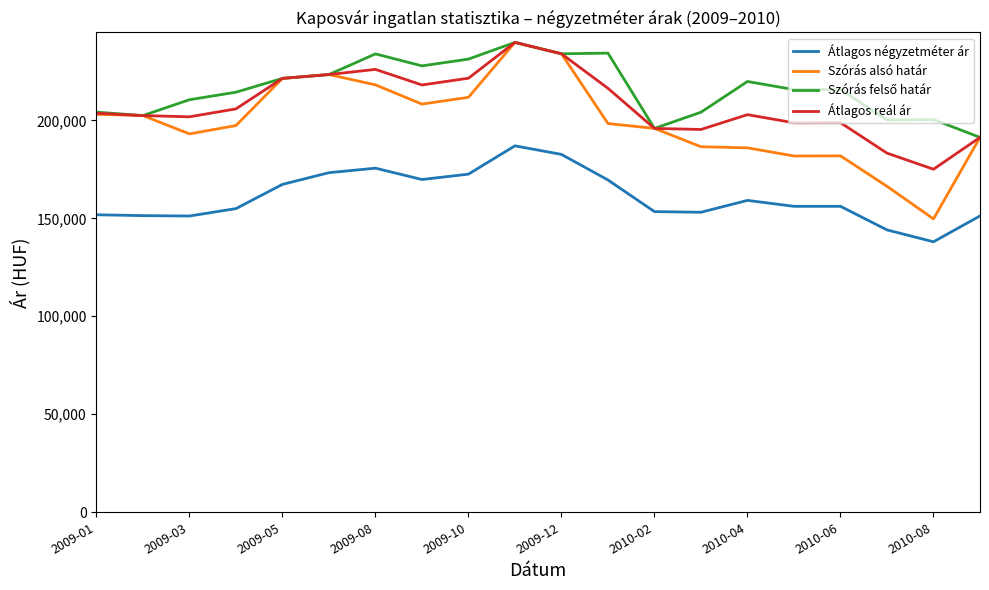

What is the highest value of the Átlagos reál ár series?

239754